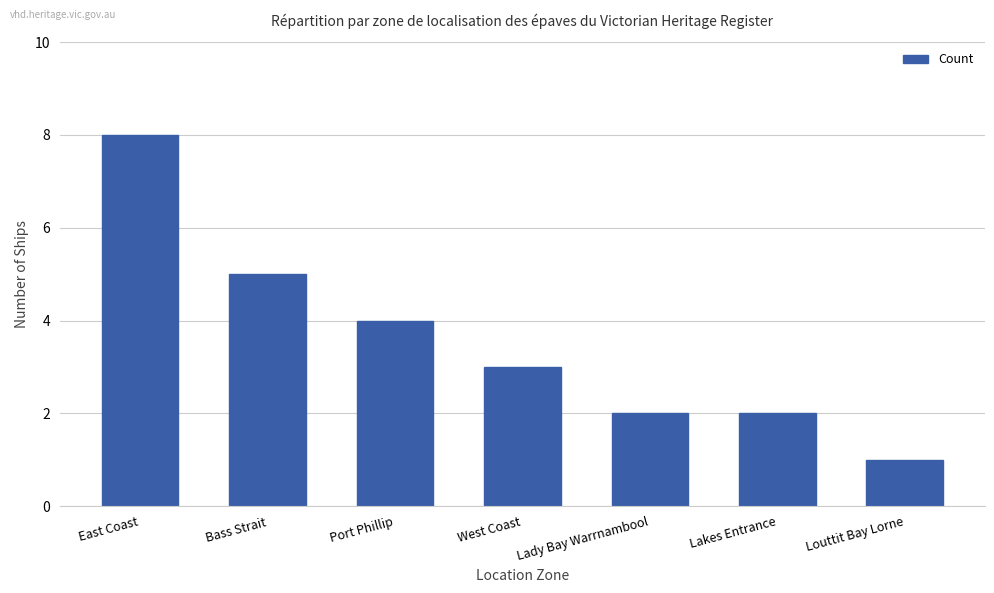

Between Port Phillip and East Coast, which is larger?

East Coast